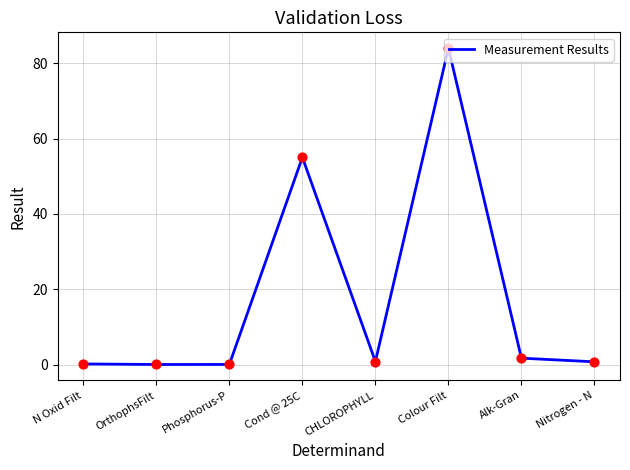

True or false: the data shows 0.0 at Phosphorus-P.

True